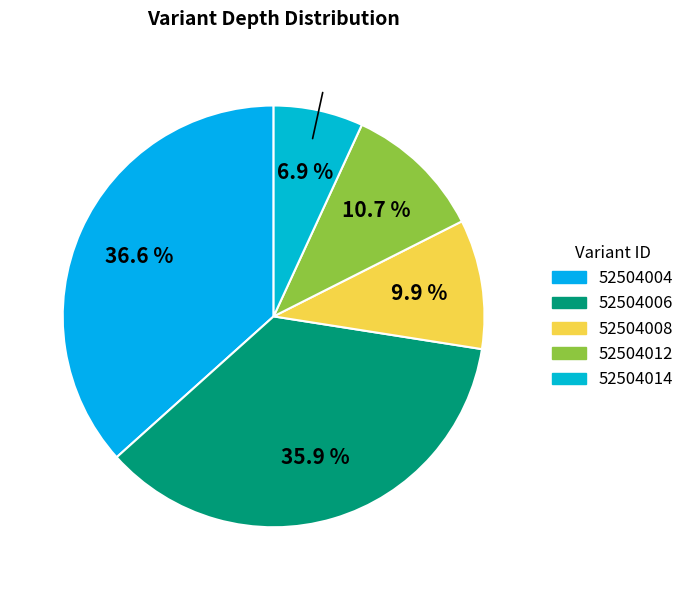

To the nearest percent, what is the average slice percentage?

20%